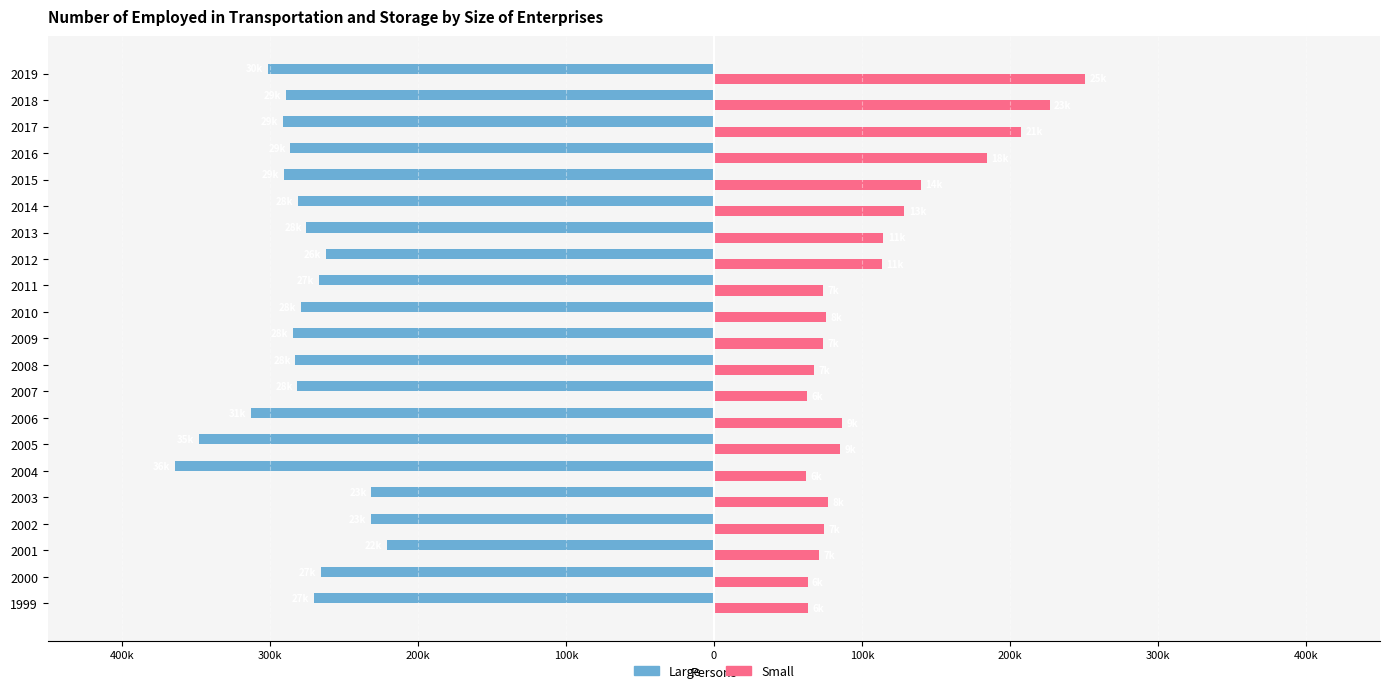

What are all the series names shown in the legend?

Large, Small